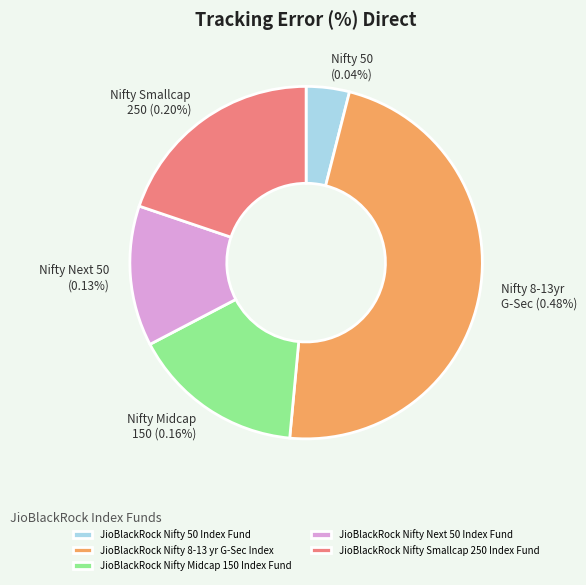

To the nearest percent, what is the difference between the largest and smallest slice percentages?

44%